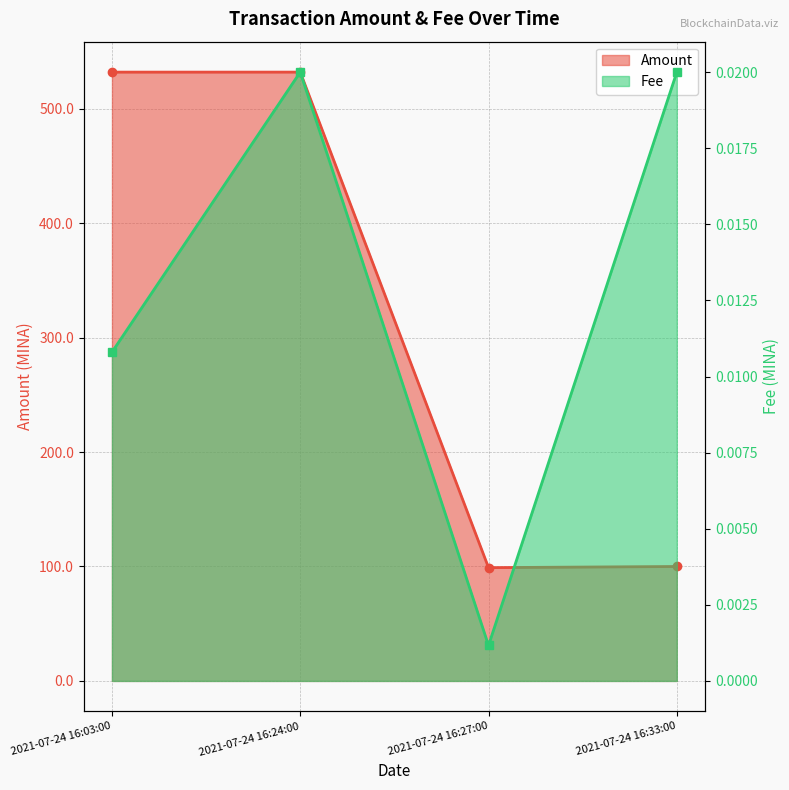

Rank the series by their maximum value, from lowest to highest.

Fee, Amount